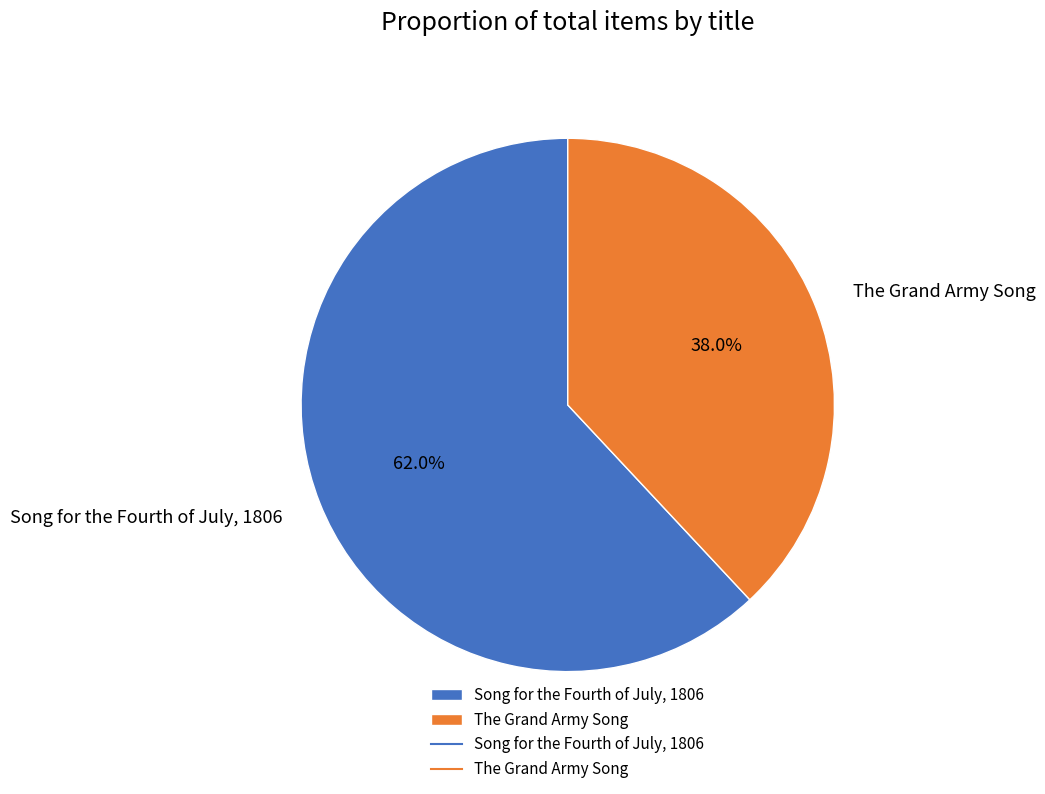

What is the ratio of the value at The Grand Army Song to the value at Song for the Fourth of July, 1806?

0.6